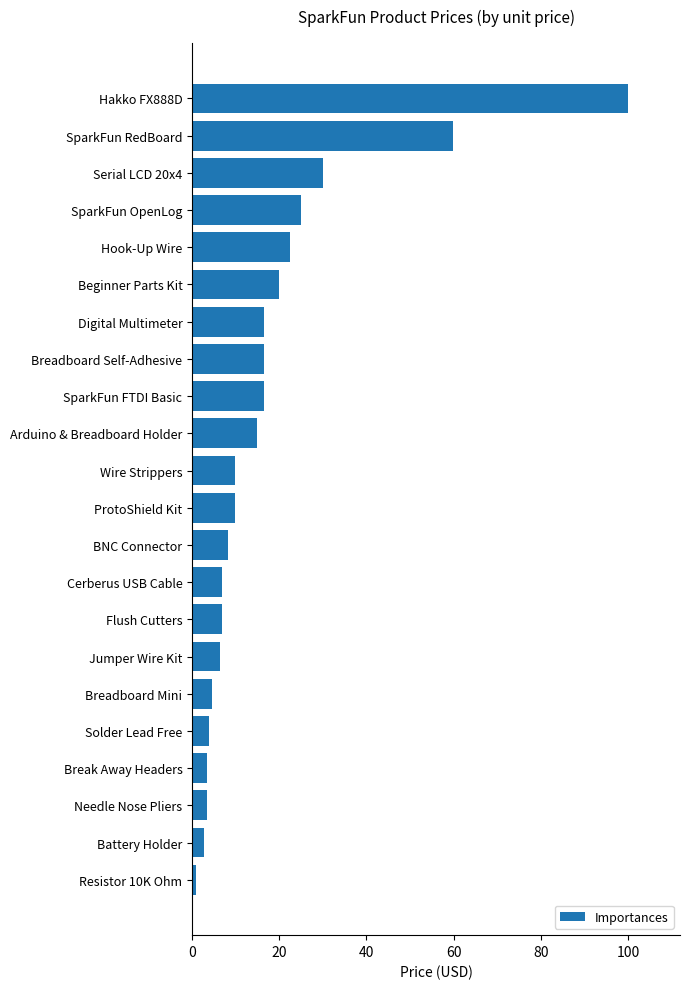

What is the maximum value shown in the chart?

100.0